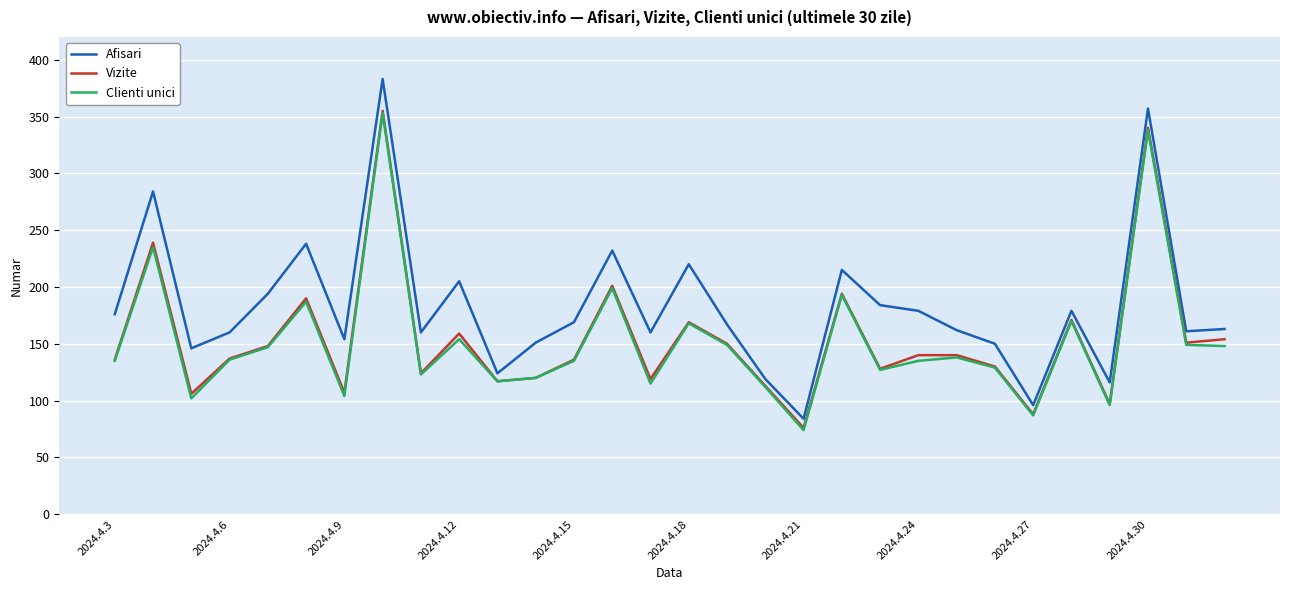

What is the minimum value for Afisari?

84